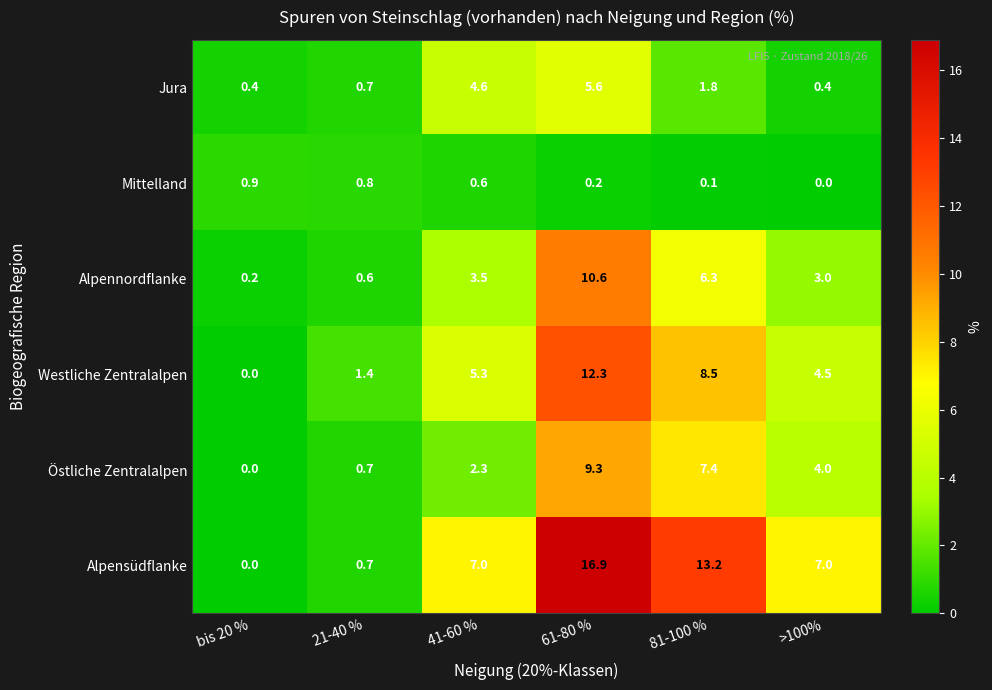

What is the minimum value for Jura?

0.4